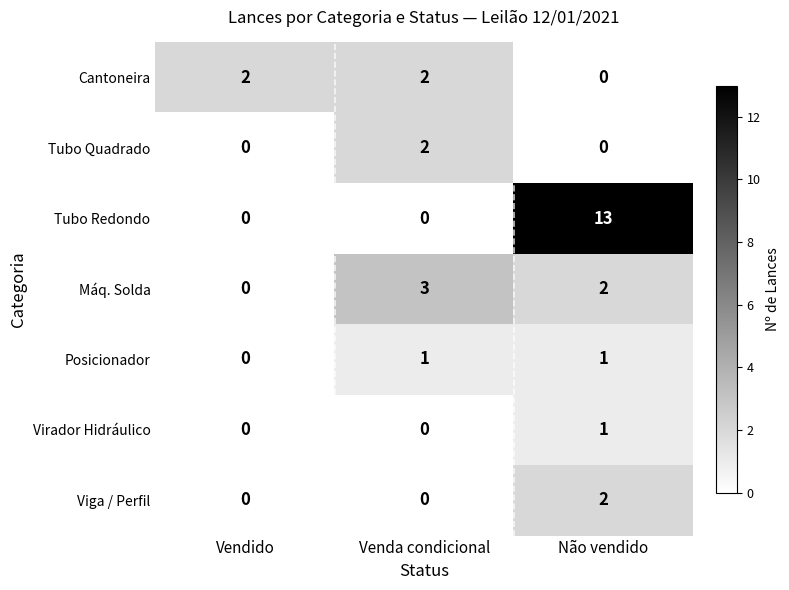

Reading left to right, list all the values displayed in this chart.

Cantoneira: 2	2	0
Tubo Quadrado: 0	2	0
Tubo Redondo: 0	0	13
Máq. Solda: 0	3	2
Posicionador: 0	1	1
Virador Hidráulico: 0	0	1
Viga / Perfil: 0	0	2